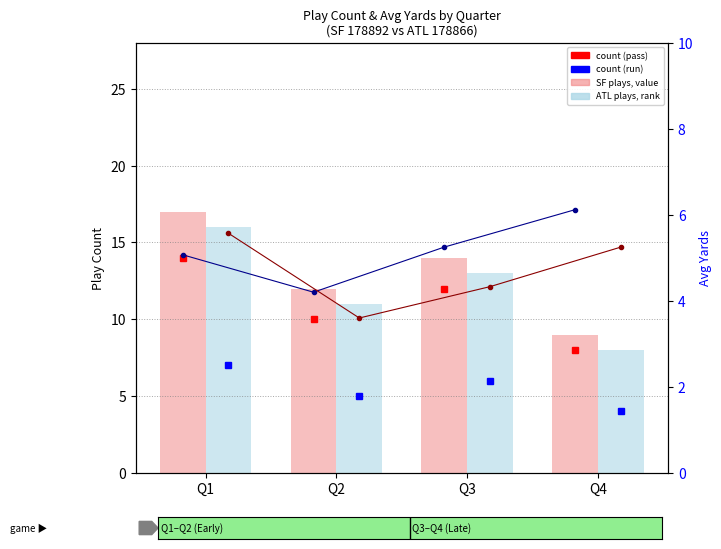

The value of ATL plays (178866) at Q1 is 23.6. True or false?

False